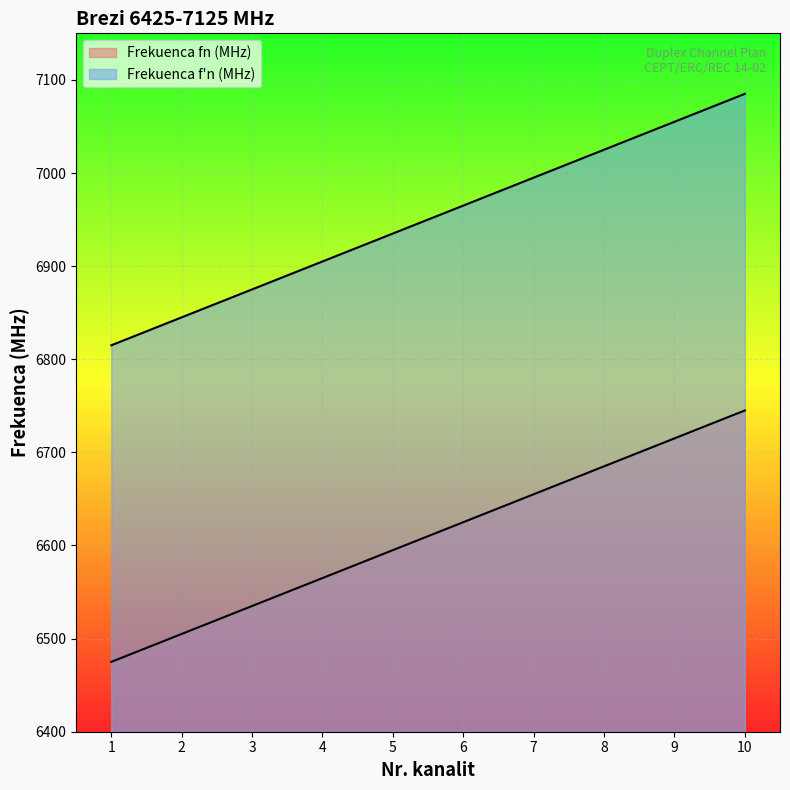

True or false: Frekuenca f'n (MHz) and Frekuenca fn (MHz) cross at least once.

False